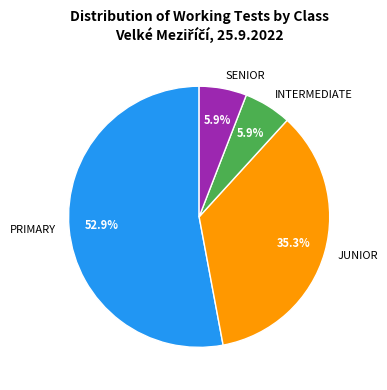

What portion of the pie excludes PRIMARY?

47.1%